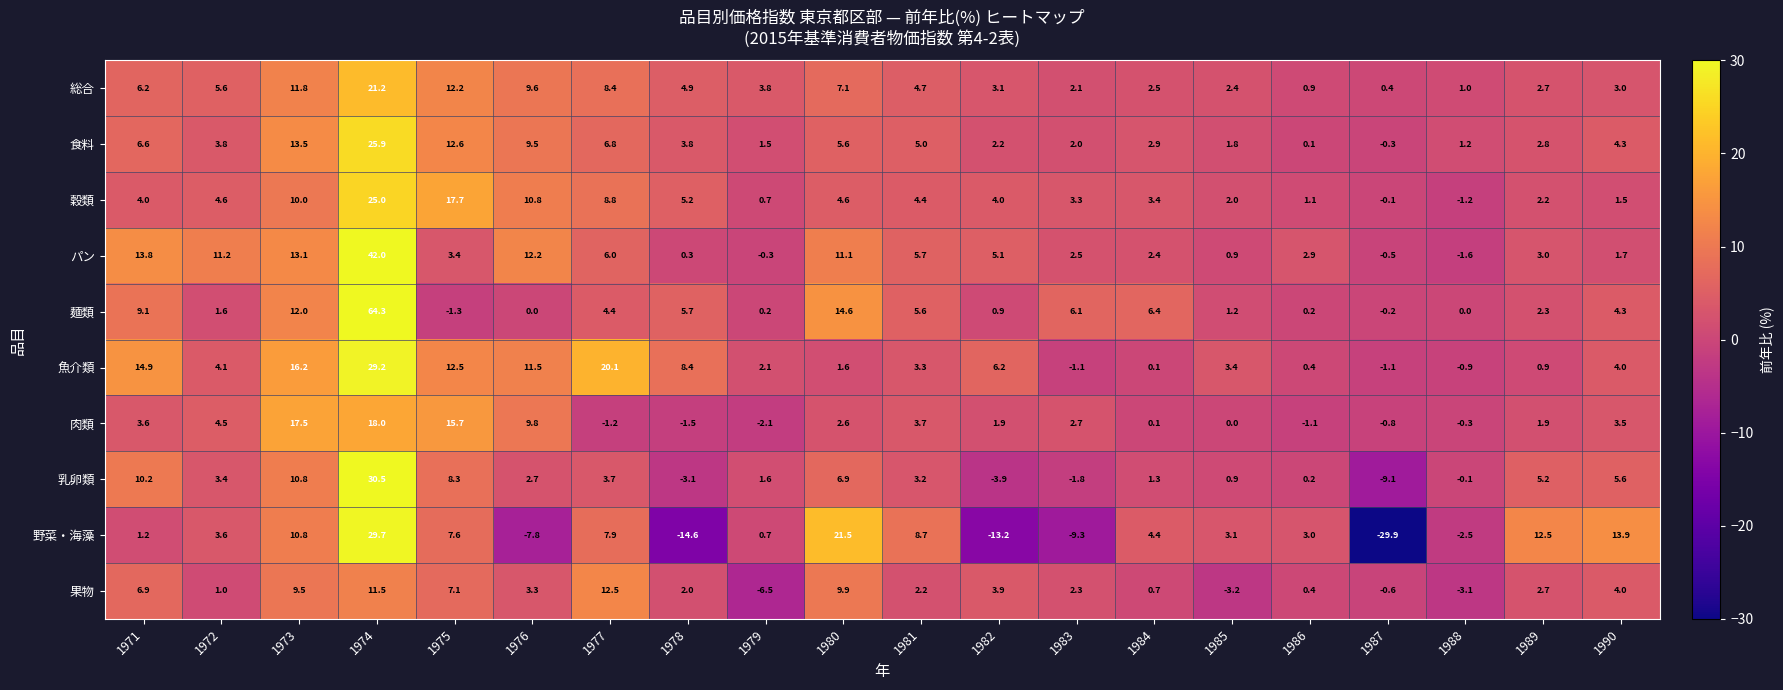

What is the difference between the maximum and minimum values in the 魚介類 series?

30.3